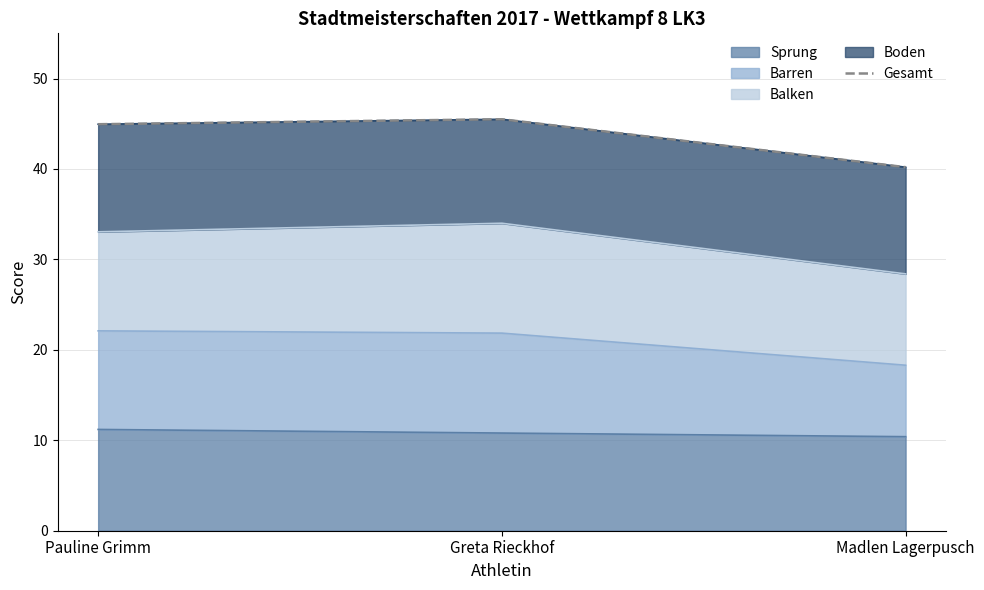

What is the change in value from Pauline Grimm to Madlen Lagerpusch?

-4.8